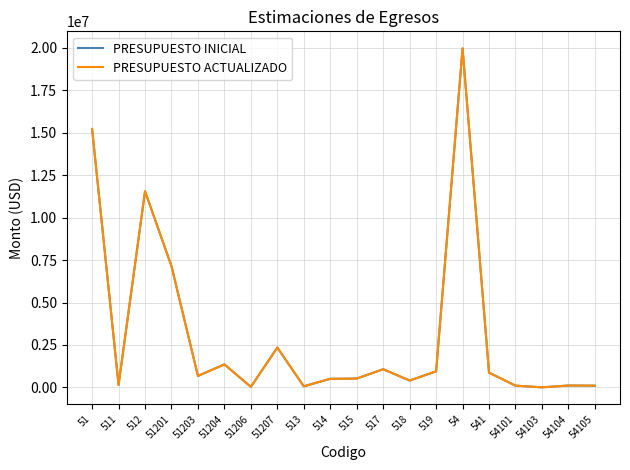

What is the difference between the maximum and minimum values in the PRESUPUESTO INICIAL series?

19963075